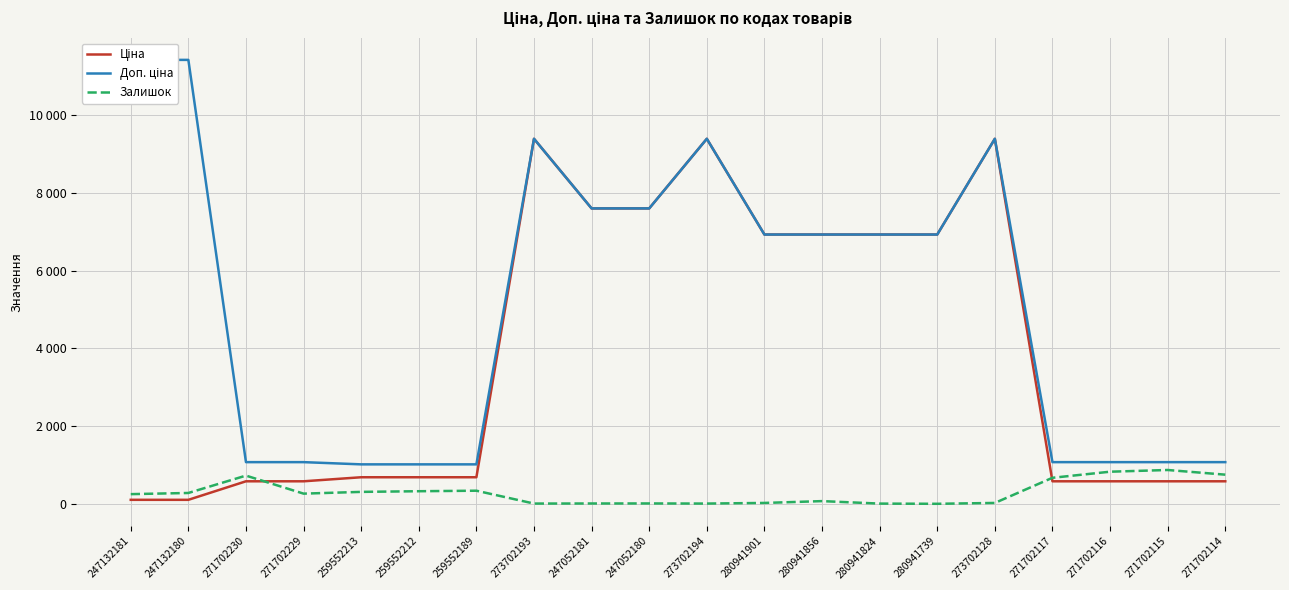

Does the chart have visible grid lines?

Yes